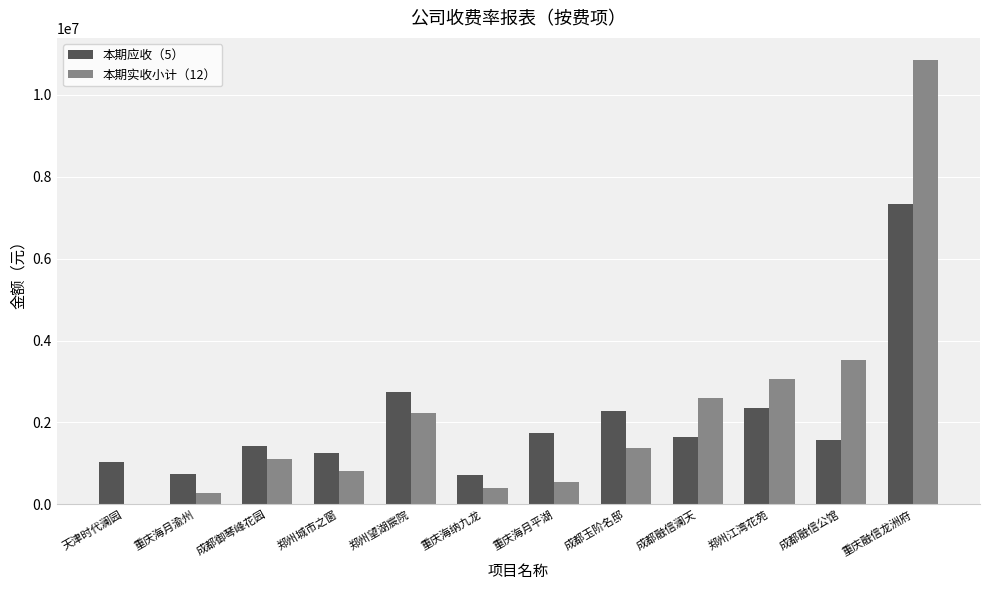

The 本期应收（5） series shows 1436077.9 at 成都御琴峰花园. True or false?

True